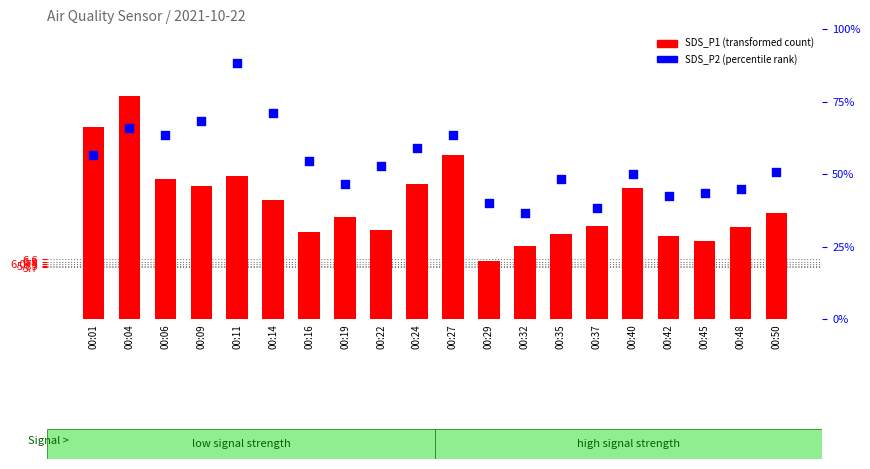

Is the value of SDS_P2 (percentile rank) at 00:11 greater than the value of SDS_P1 (transformed count) at 00:04?

Yes